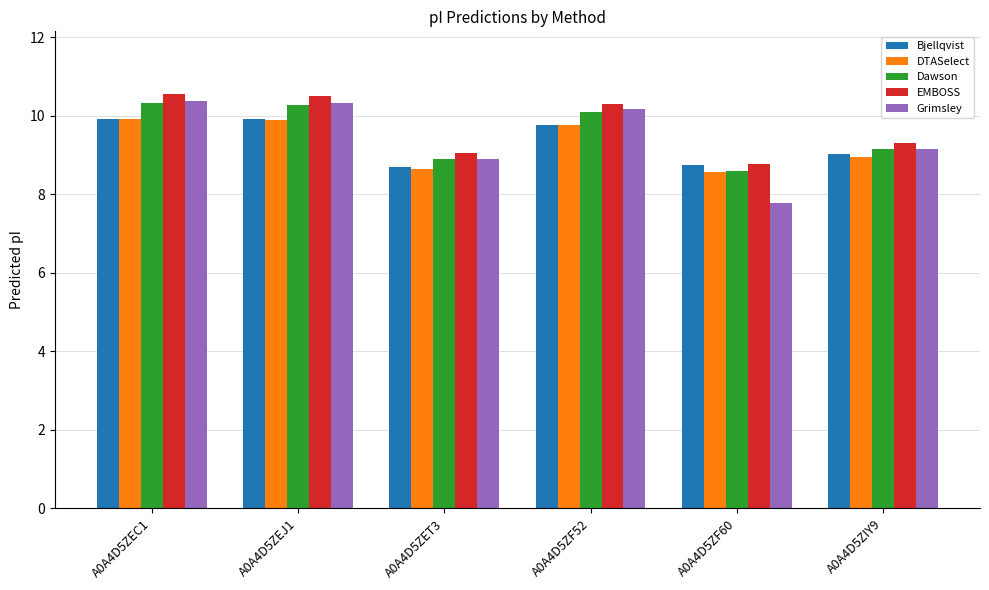

At which category does the chart reach its minimum across all series?

A0A4D5ZF60